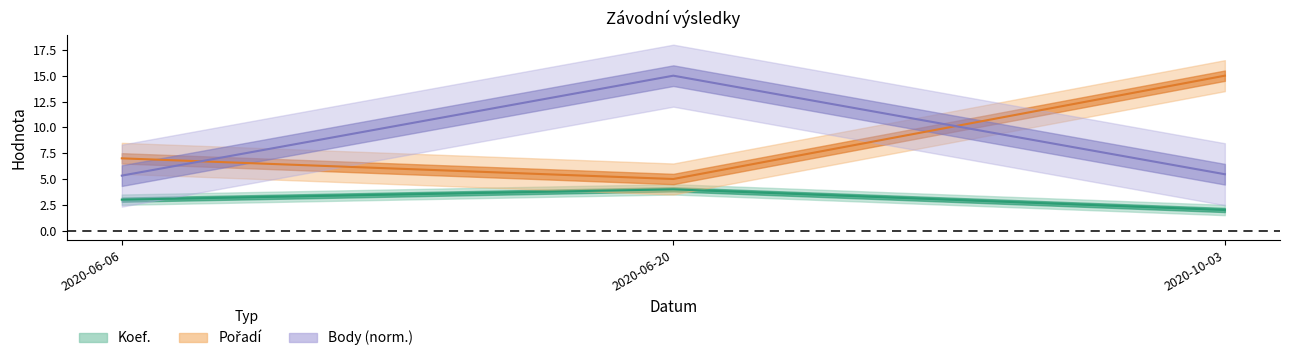

List the series in order of their peak value, lowest first.

Koef., Pořadí, Body